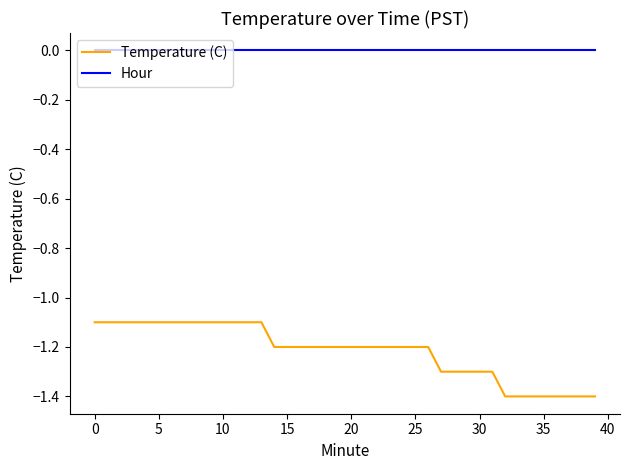

What is the smallest value displayed?

-1.4